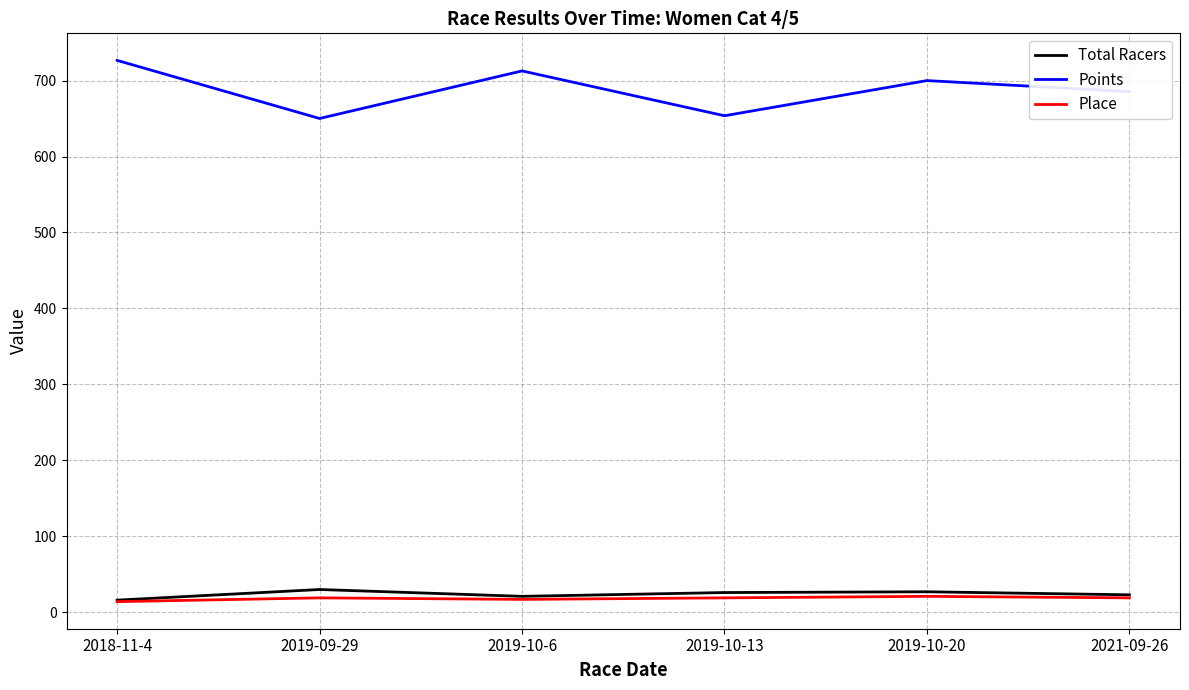

What is the maximum value for Points?

726.5